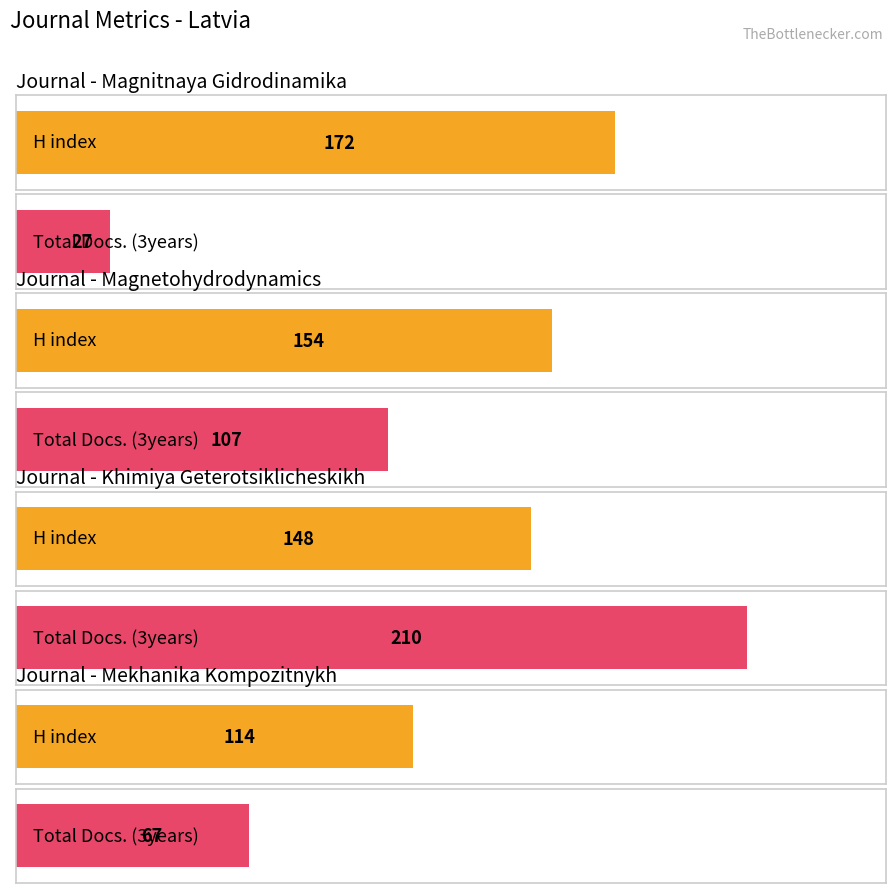

Does the chart contain any negative values?

No